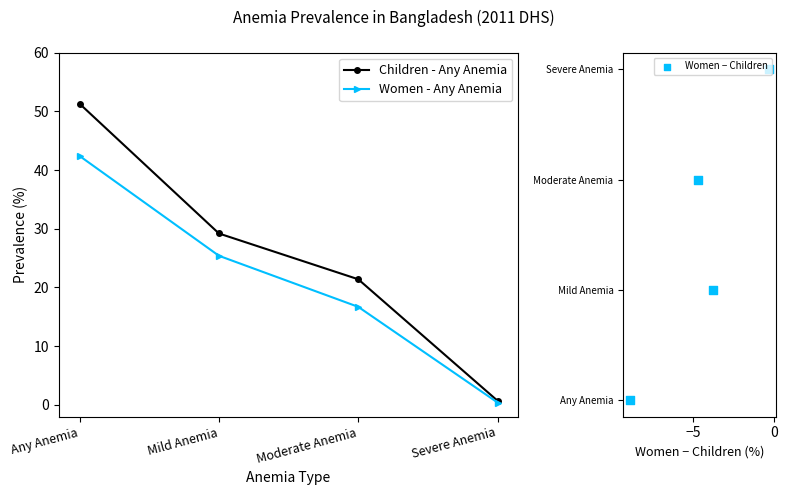

Which series contains the highest Y value?

Children - Any Anemia